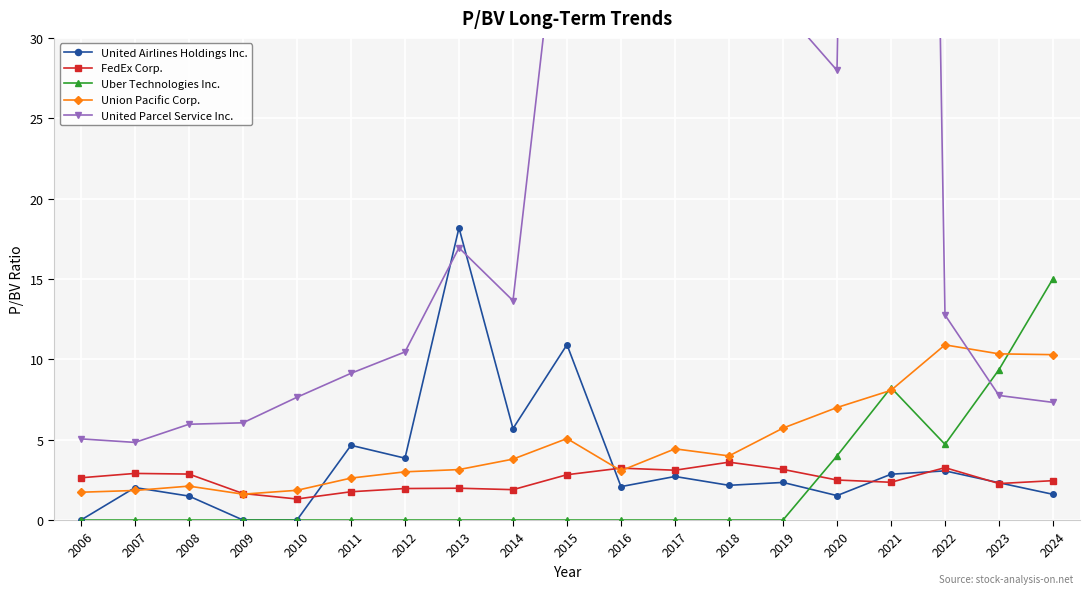

Which series has the widest spread of values?

United Parcel Service Inc.